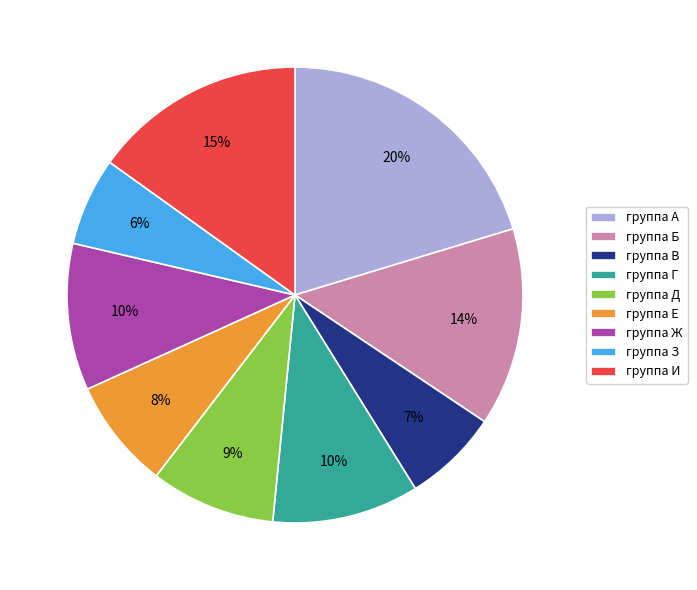

To the nearest percent, what is the difference between the largest and smallest slice percentages?

14%